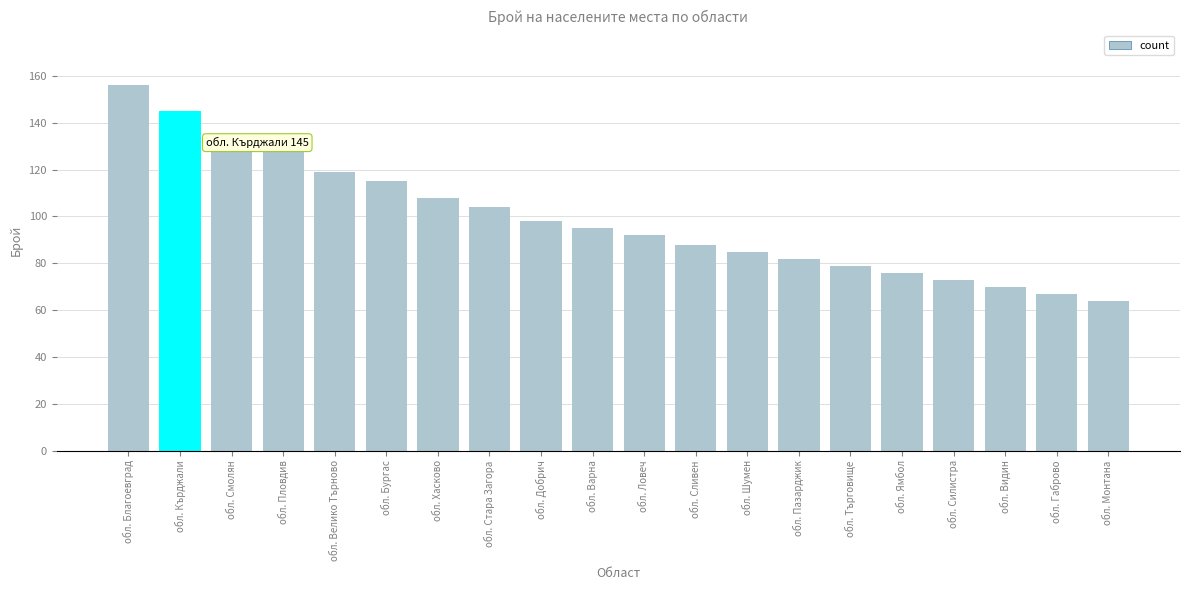

What is the sum of all values?

1976